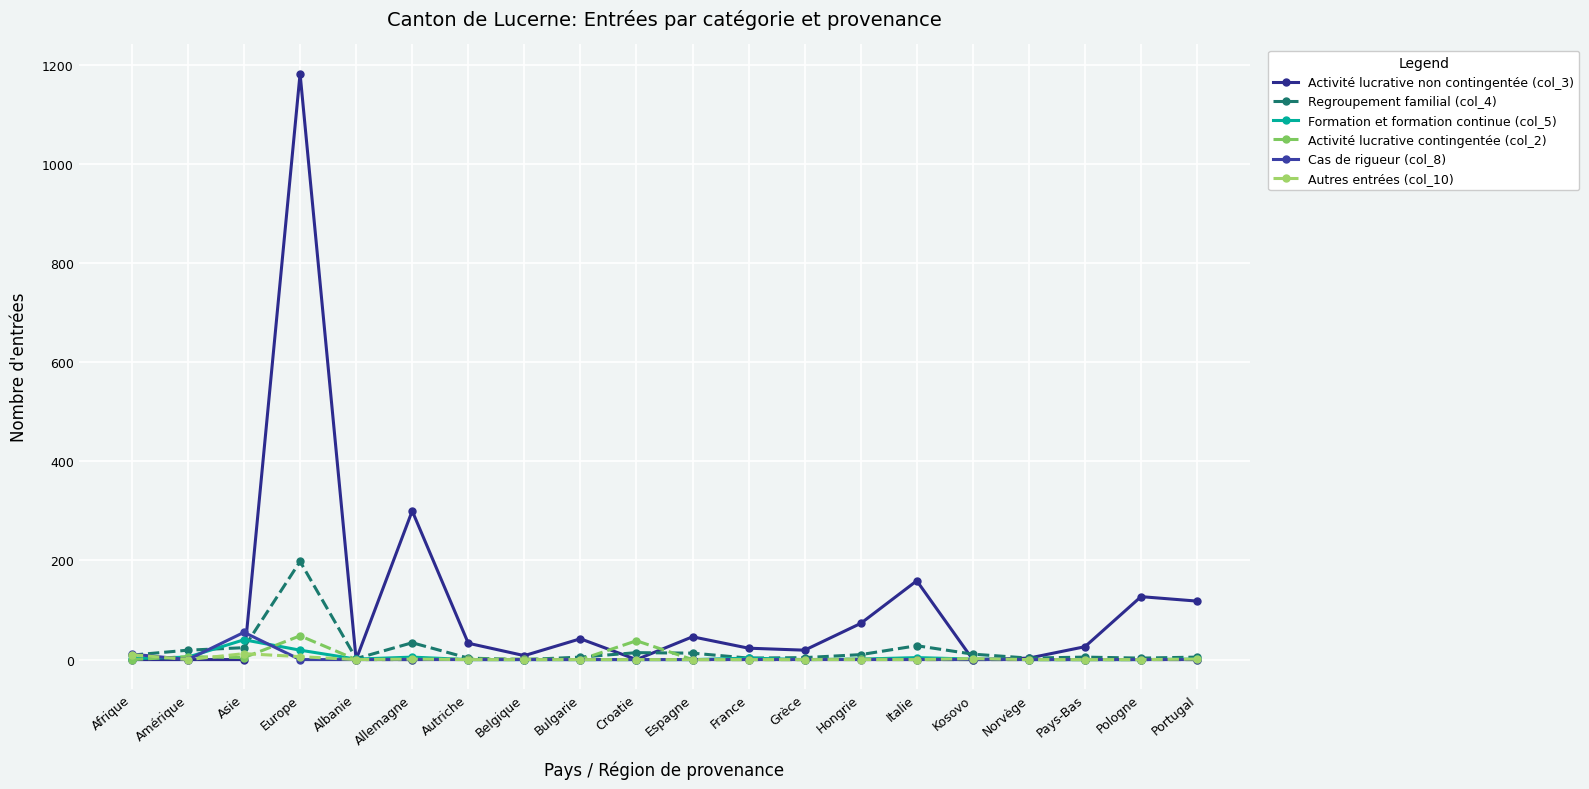

Reading left to right, list all the values displayed in this chart.

Activité lucrative non contingentée (col_3): 0	0	0	1182	0	300	33	8	42	0	46	23	19	73	159	0	3	26	127	118
Regroupement familial (col_4): 9	19	24	198	2	34	3	0	5	14	13	3	4	10	28	11	3	5	3	5
Formation et formation continue (col_5): 2	5	40	19	1	5	0	0	0	0	0	3	0	1	4	1	0	0	0	1
Activité lucrative contingentée (col_2): 0	6	4	48	0	0	1	1	0	38	0	0	0	1	0	0	0	0	0	0
Cas de rigueur (col_8): 11	0	55	0	0	0	0	0	0	0	0	0	0	0	0	0	0	0	0	0
Autres entrées (col_10): 10	0	12	6	0	1	0	0	0	0	0	0	0	0	0	2	0	0	0	1